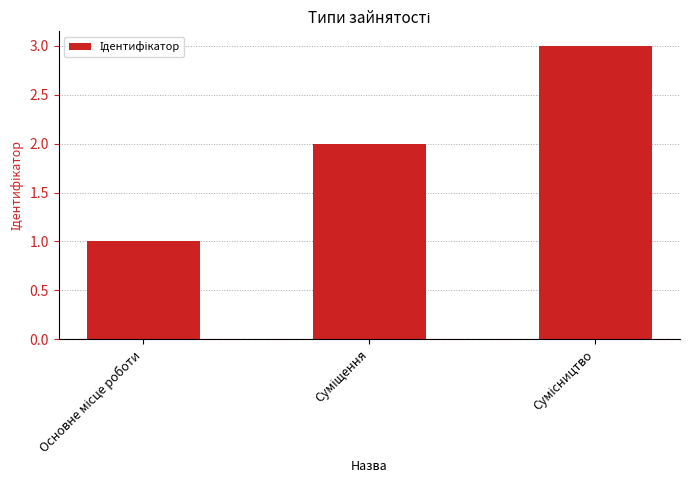

How many bars are there in total?

3